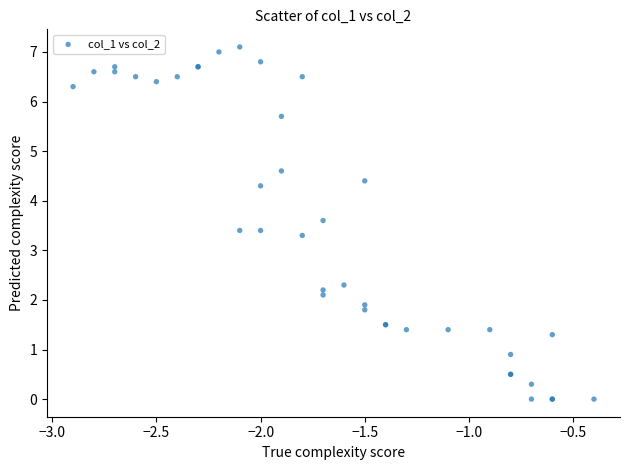

What Y value in the scatter plot is closest to 3?

3.3